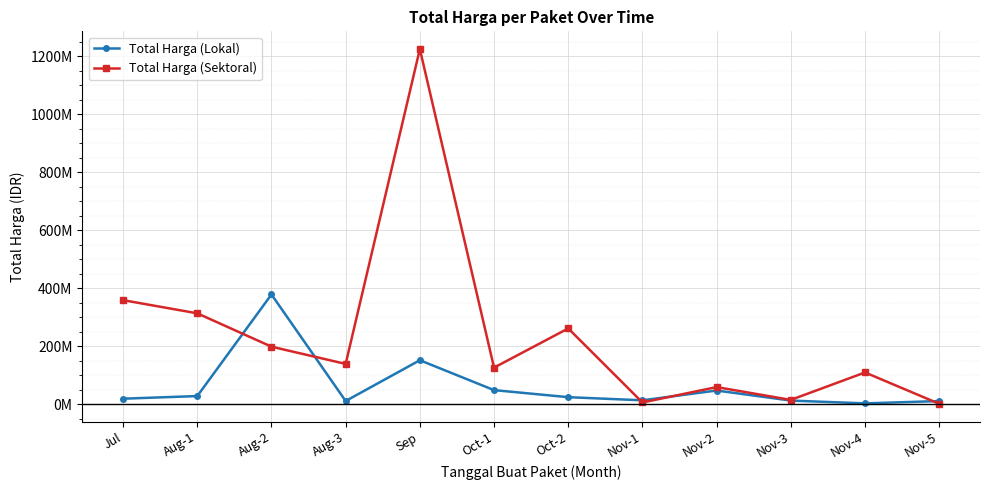

Is the value of Total Harga (Lokal) at Jul greater than the value of Total Harga (Sektoral) at Jul?

No